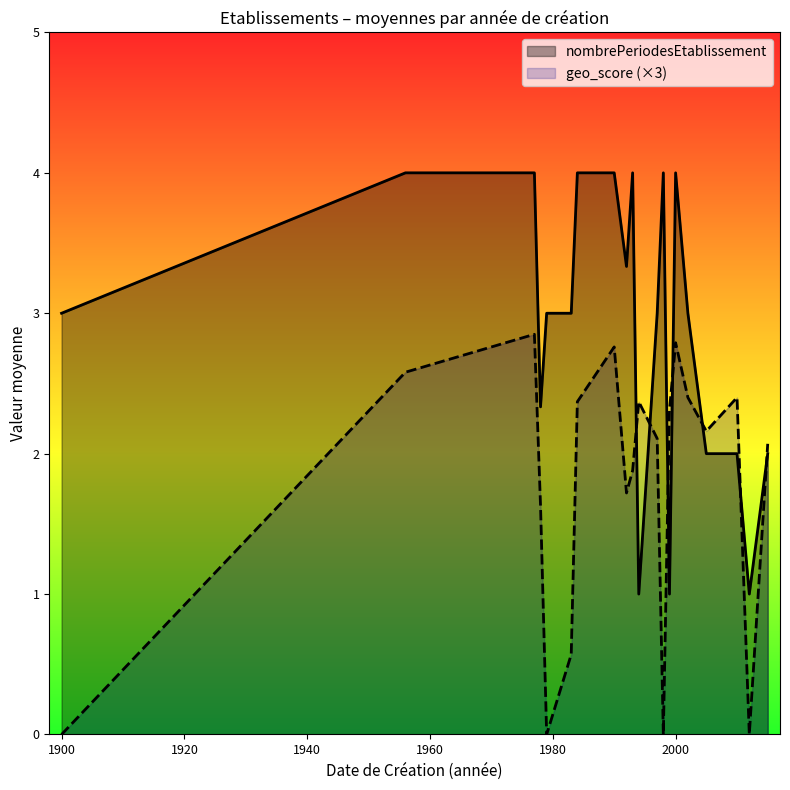

At which category does nombrePeriodesEtablissement reach its first local valley?

1978-11-12